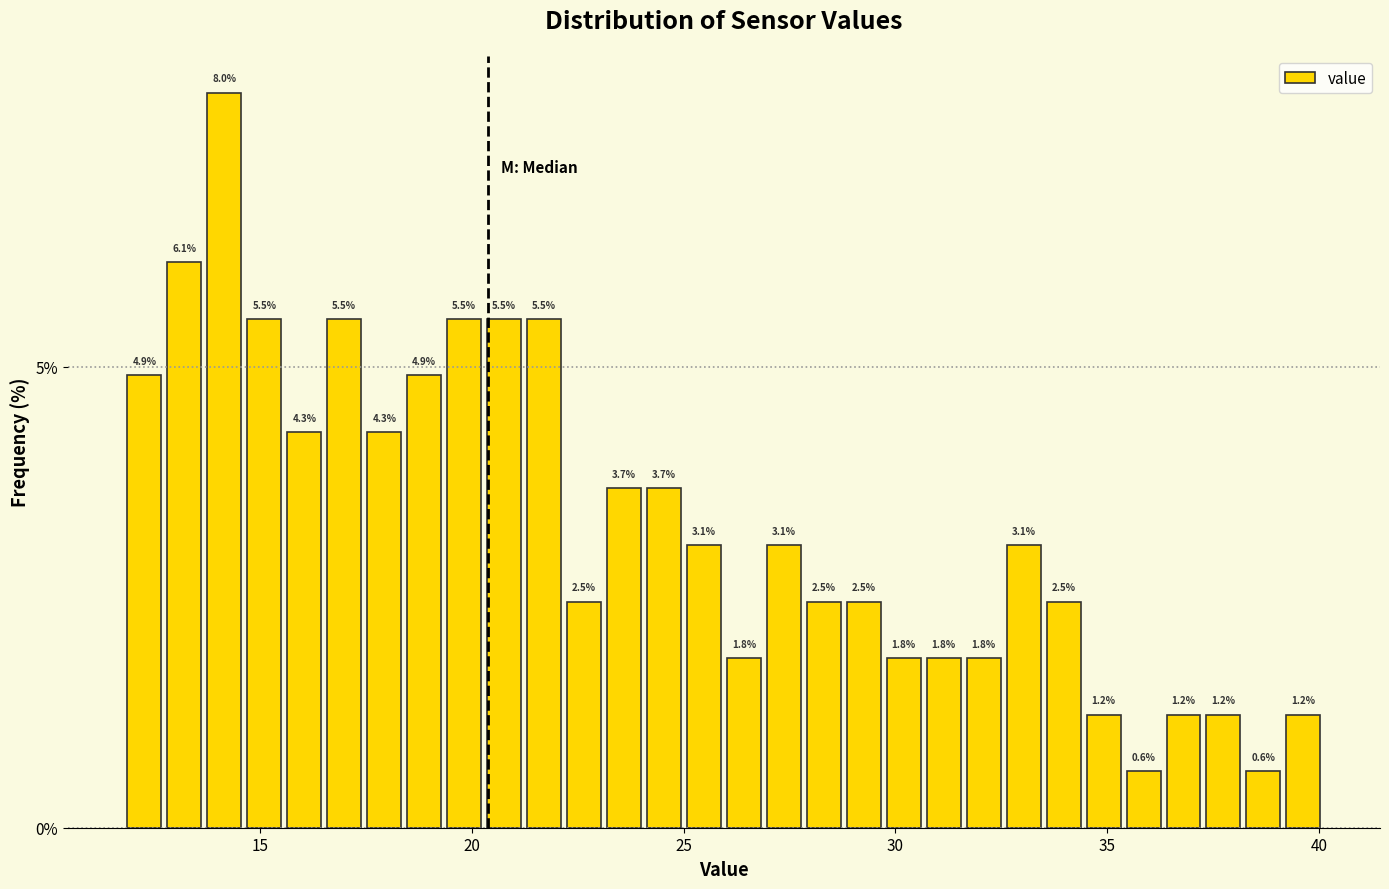

Read against the x-axis, roughly where is the centre of the tallest bar?

14.0